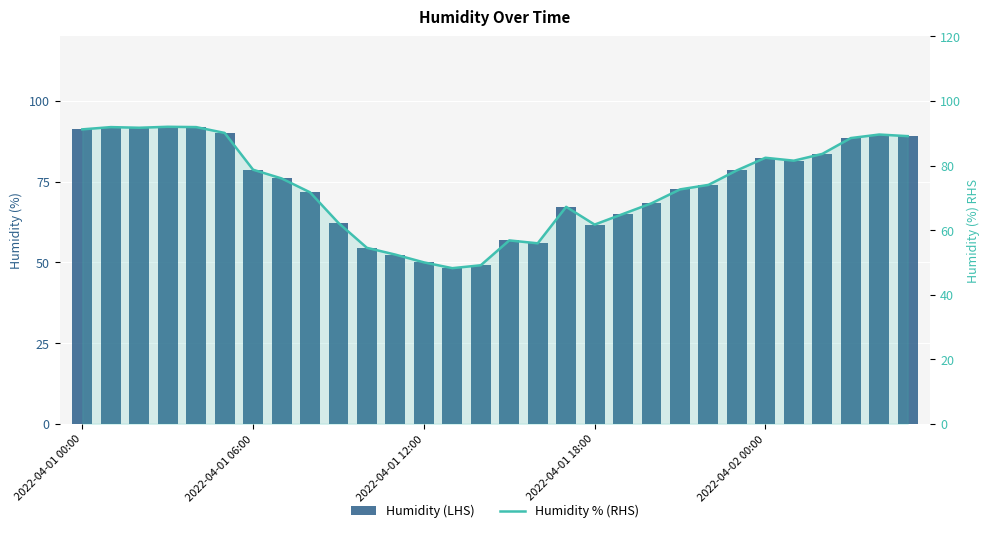

What is the minimum value shown in the chart?

48.2